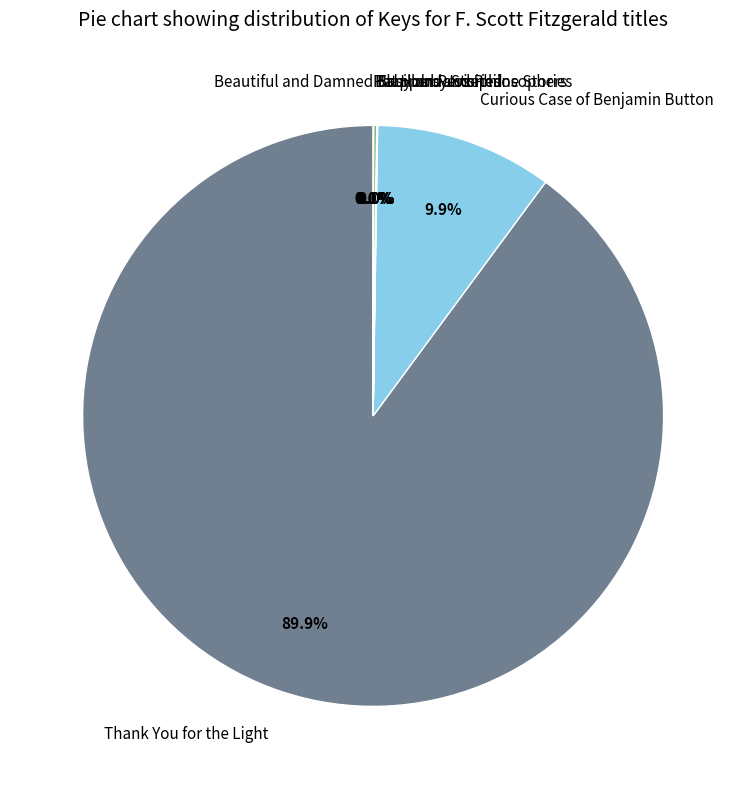

What is the largest slice in the pie chart?

Thank You for the Light